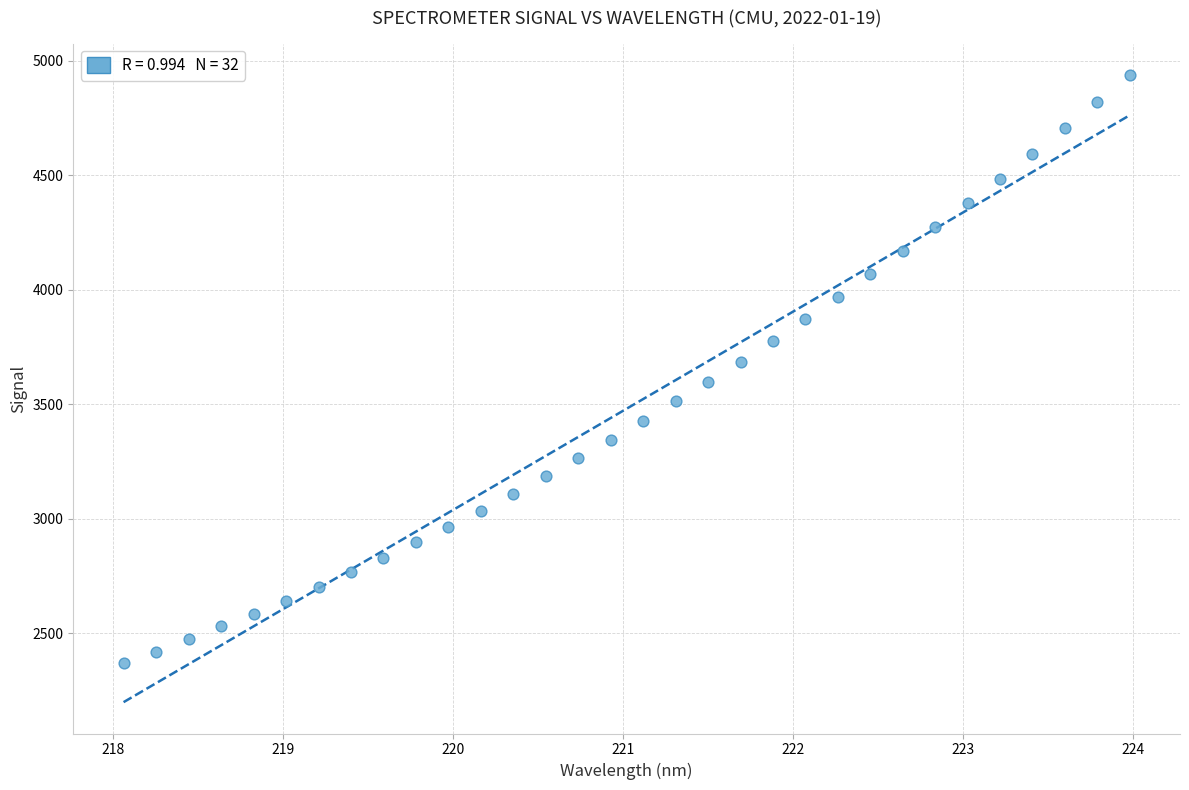

What is the range of Y values (max minus min)?

2566.7